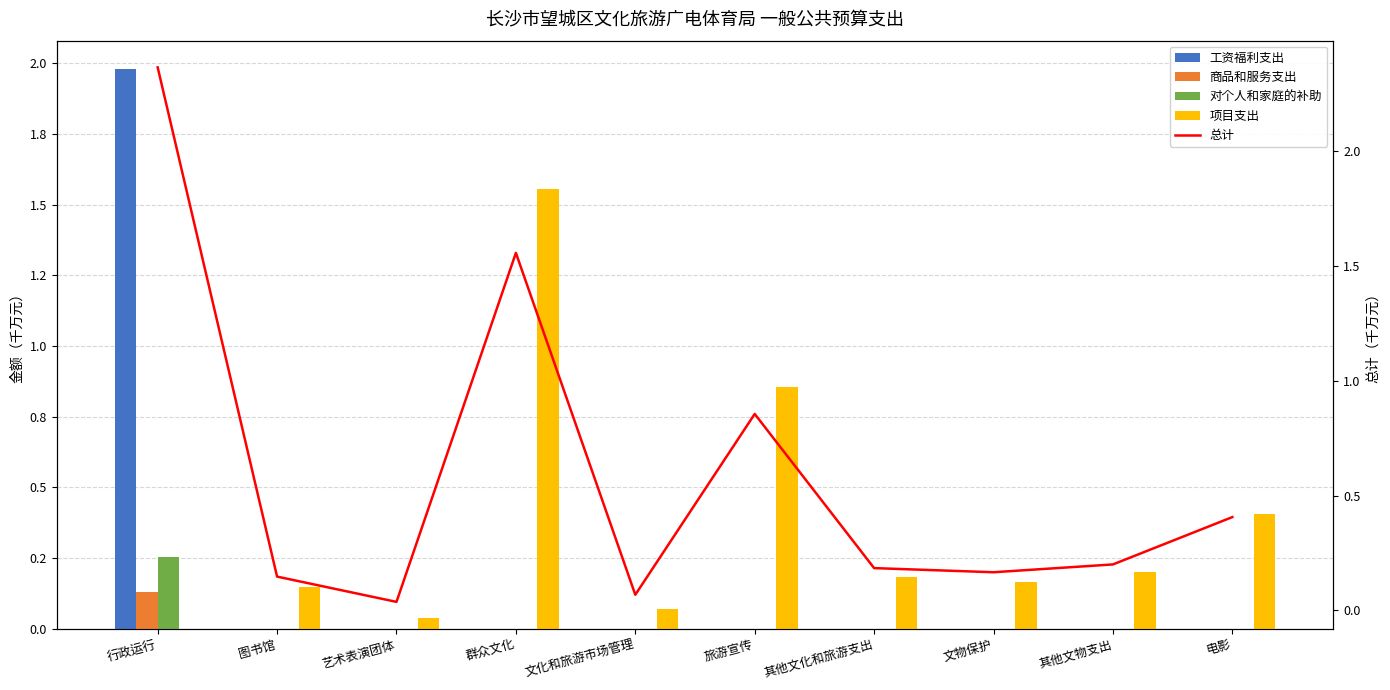

At which category does the chart reach its peak across all series?

行政运行